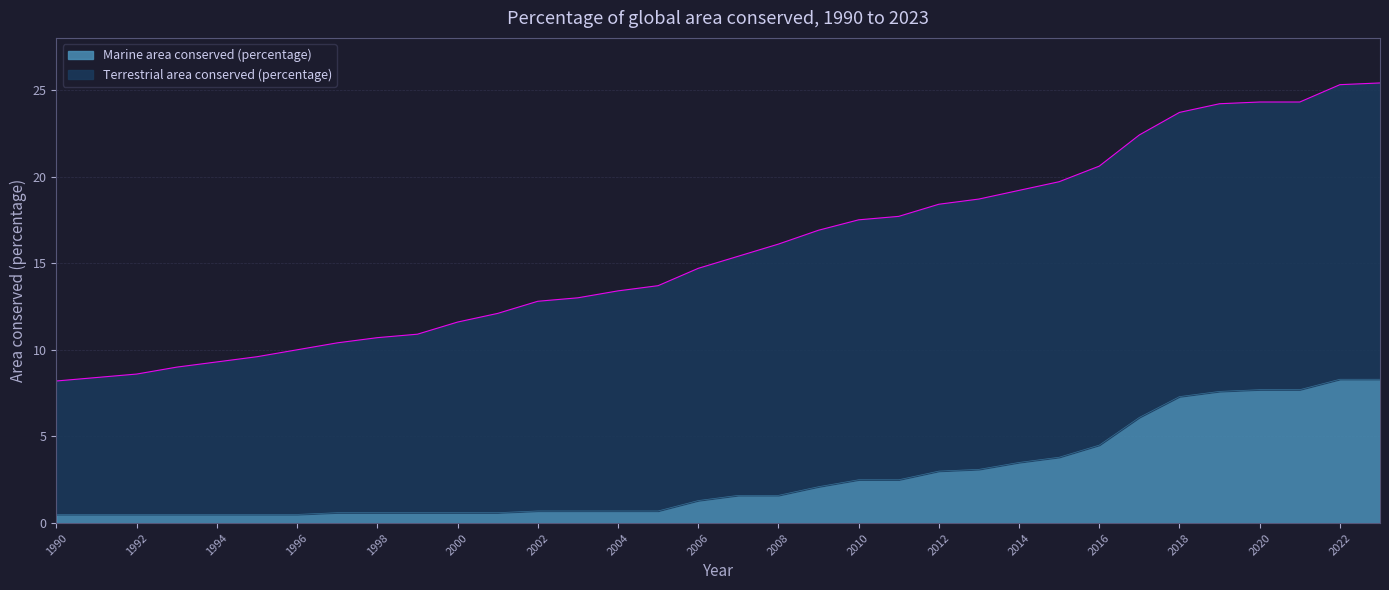

What is the difference between the maximum and minimum values in the Marine area conserved (percentage) series?

7.8